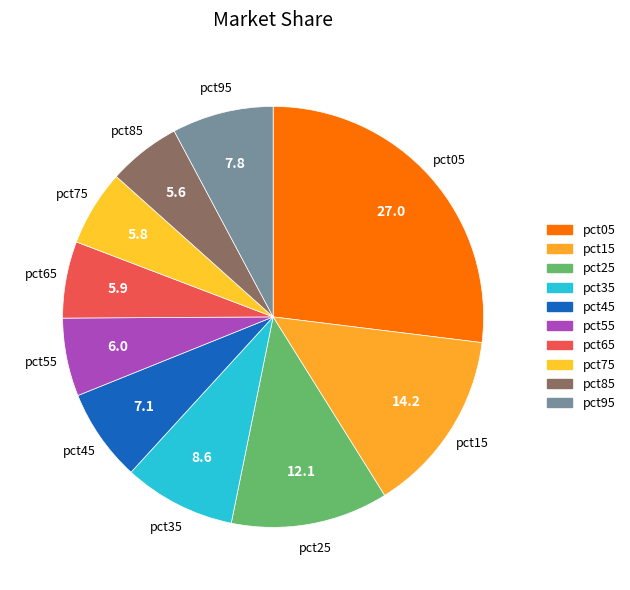

The pct65 slice represents 19% of the pie. True or false?

False